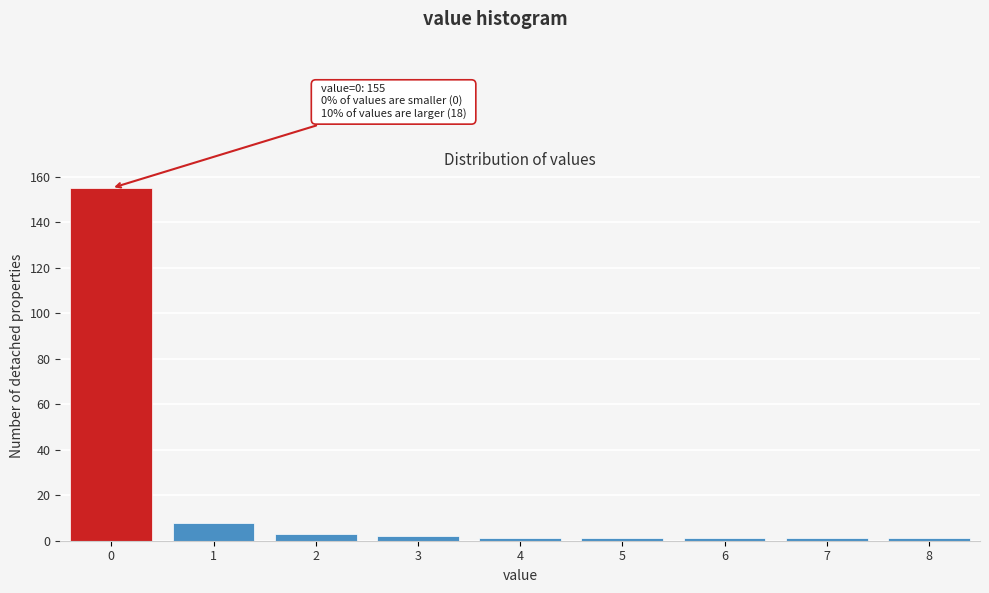

Which range on the x-axis has the tallest bar?

-0.5 to 0.5